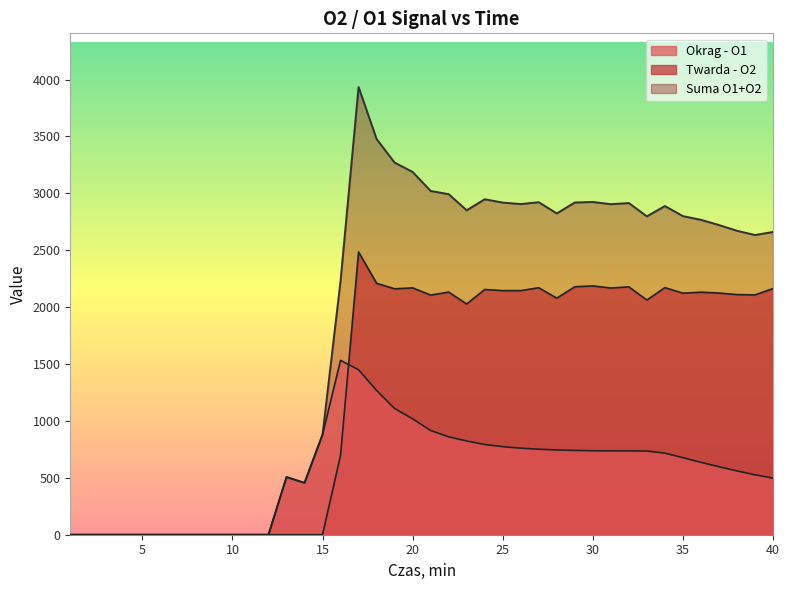

At which label does Twarda - O2 reach its minimum?

1